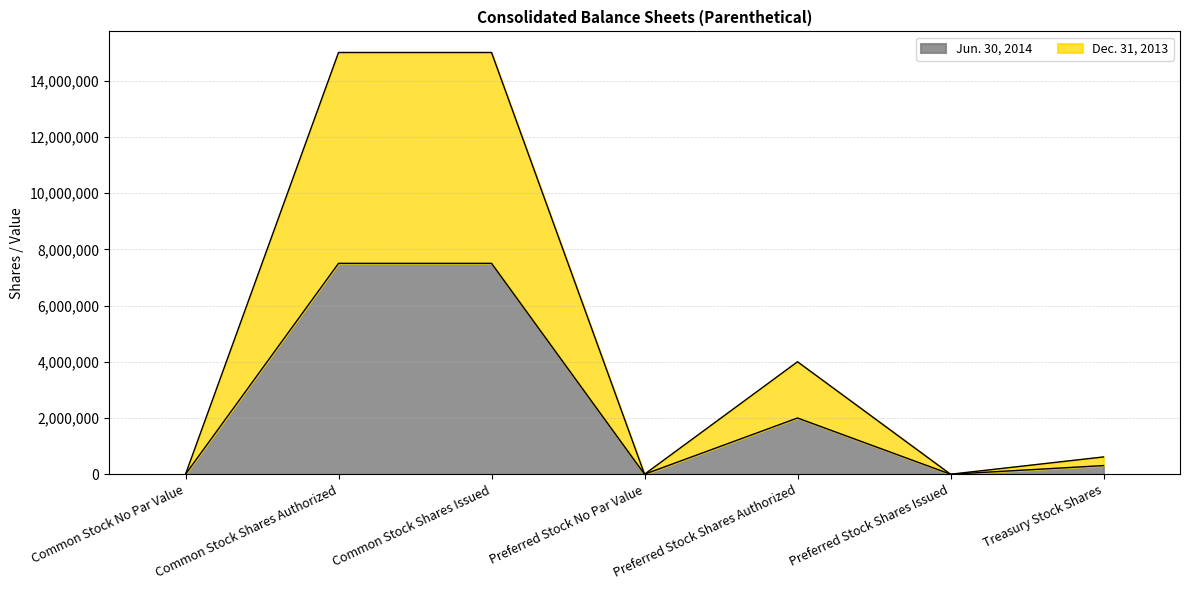

Is it true that Dec. 31, 2013 equals 0 at Common Stock No Par Value?

True